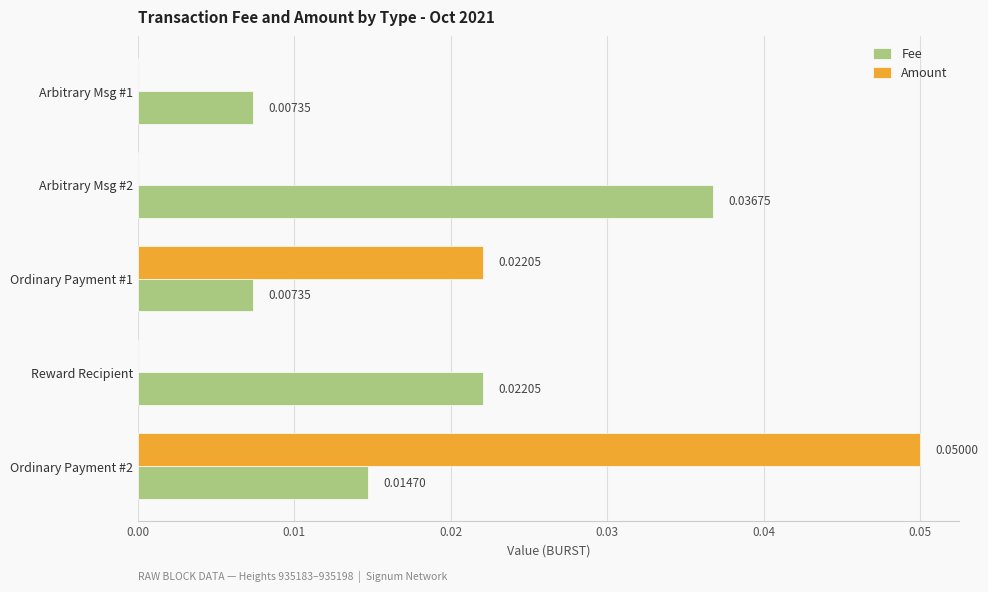

Which series changed the most between Arbitrary Msg #1 and Ordinary Payment #1?

Amount